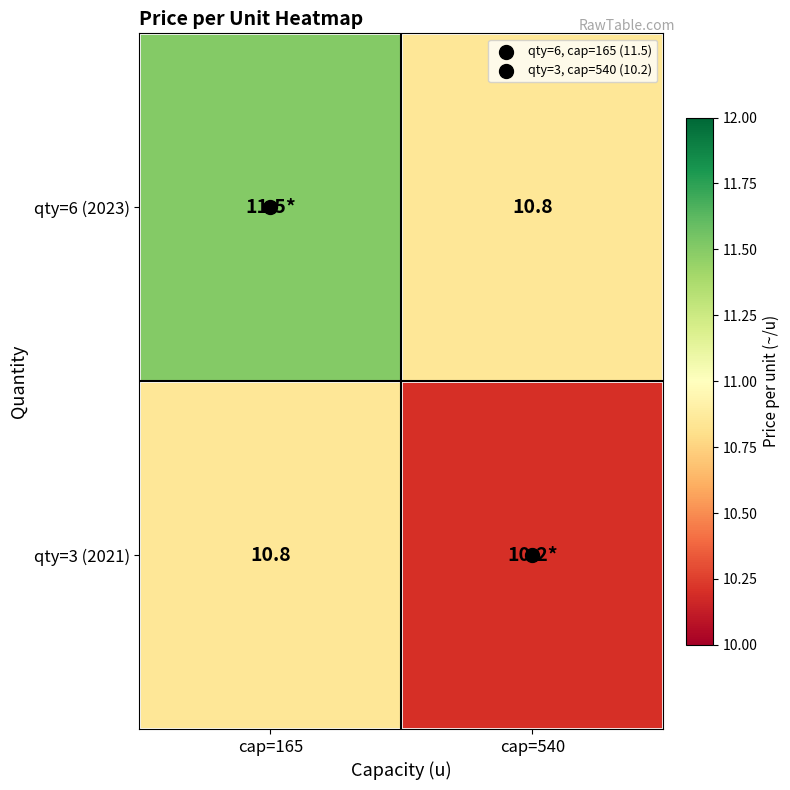

Rank the series at cap=540 from lowest to highest value.

qty=3 (2021), qty=6 (2023)